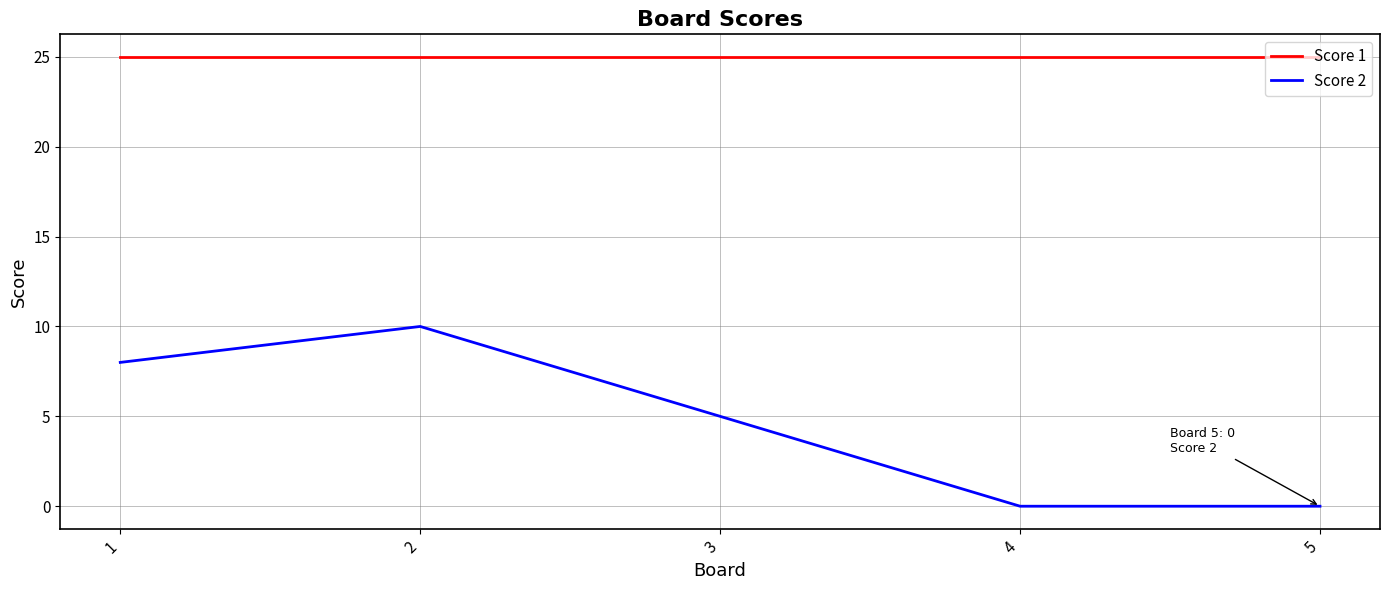

What are all the series names shown in the legend?

Score 1, Score 2